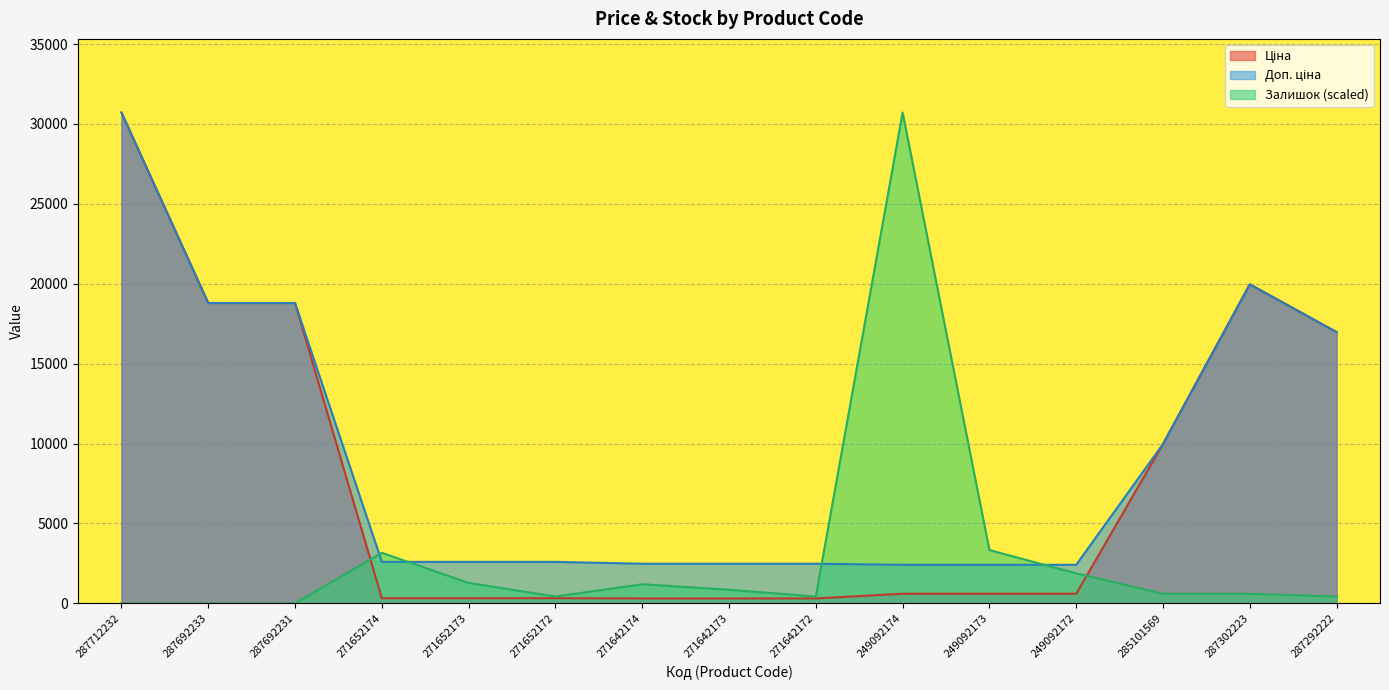

True or false: Ціна and Доп. ціна intersect in this chart.

False